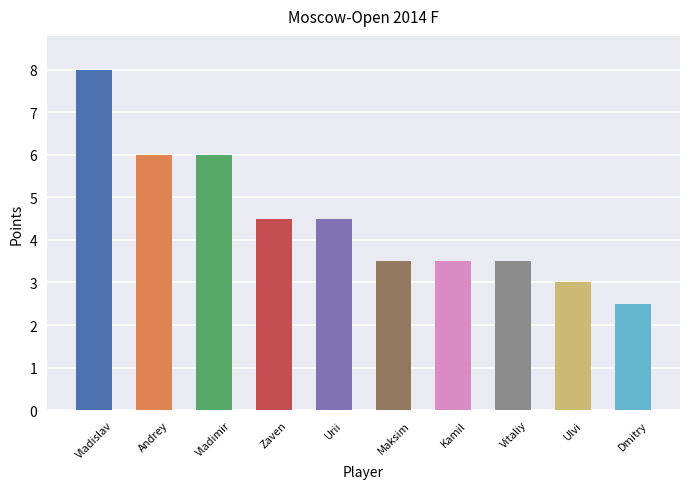

Is it true that the value at Vladimir is 6.0?

True